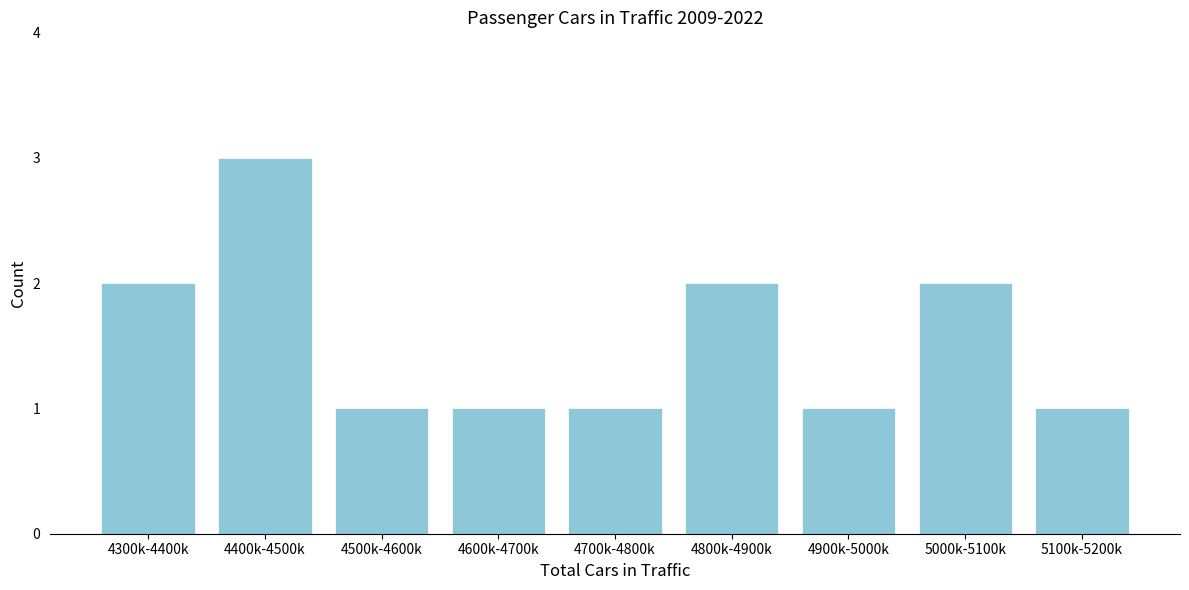

Reading left to right, list all the values displayed in this chart.

2	3	1	1	1	2	1	2	1